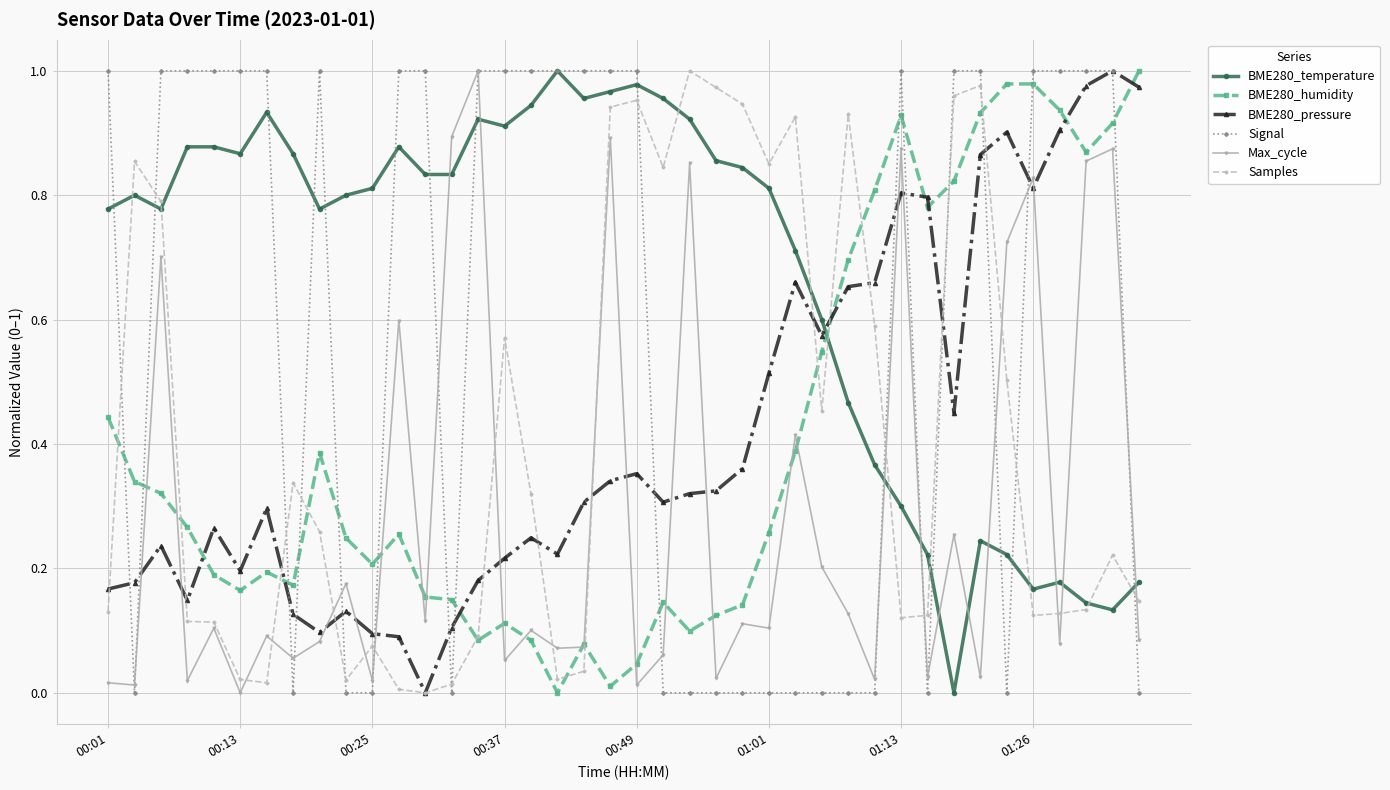

Which series has the largest total across all categories?

BME280_temperature